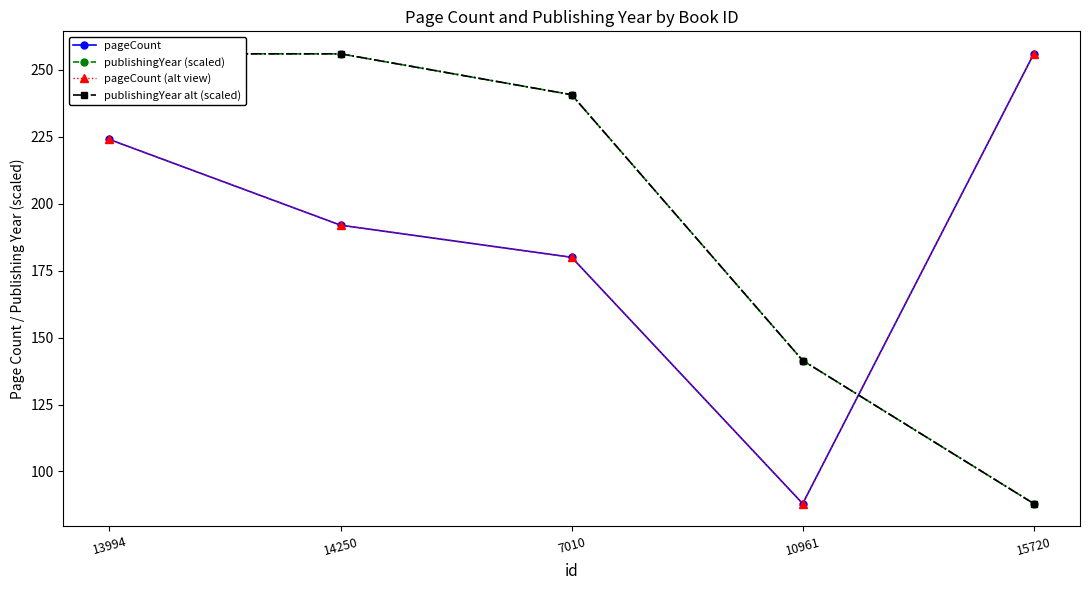

What is the value of the pageCount (alt view) point at the 5th from the left?

256.0